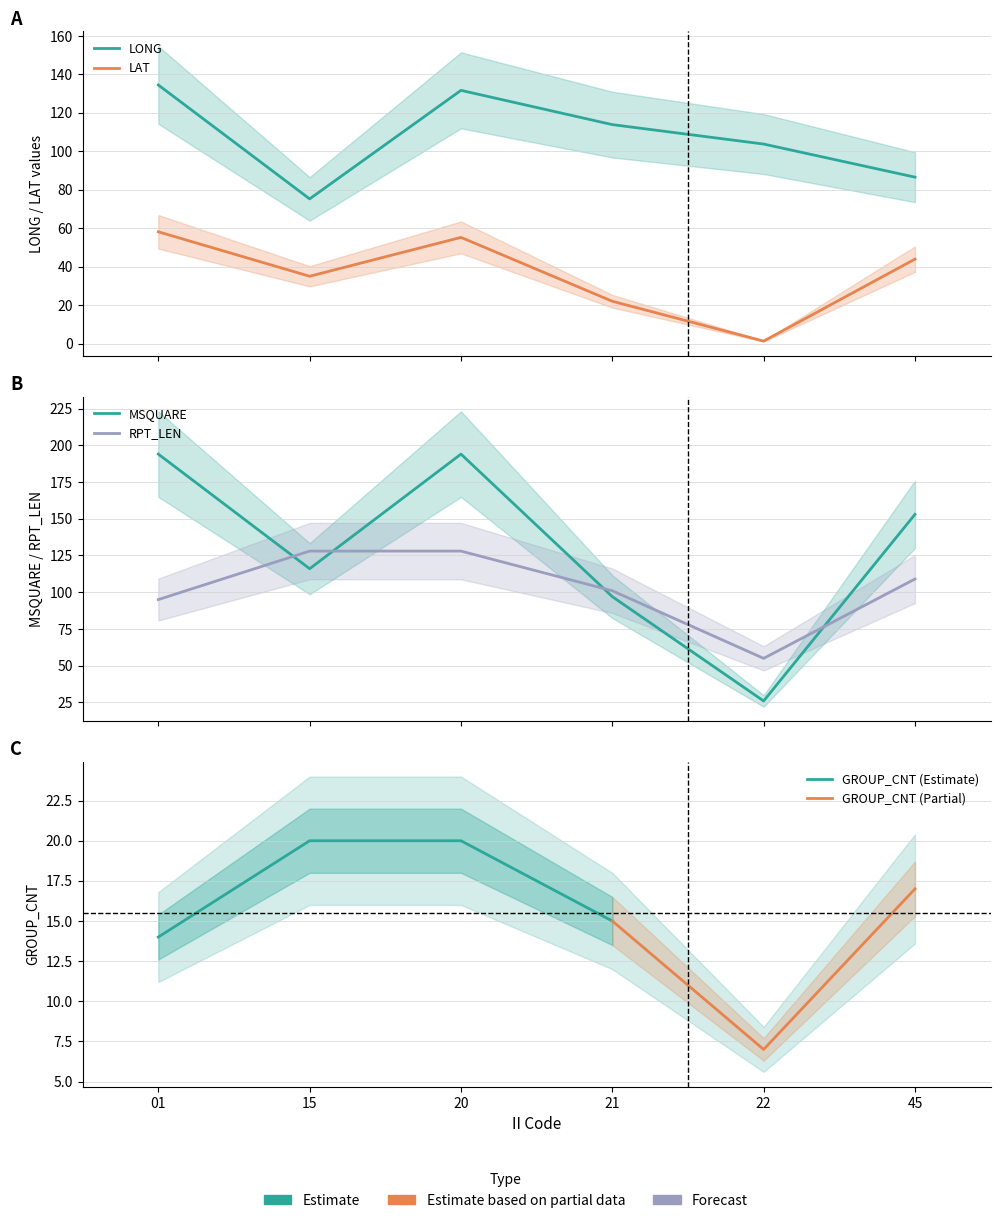

Where is the first local maximum for MSQUARE?

20